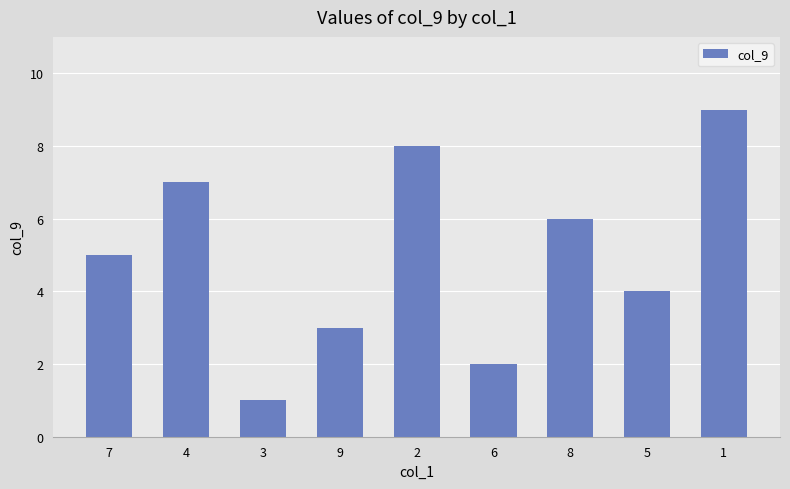

The value at 5 is 4. True or false?

True